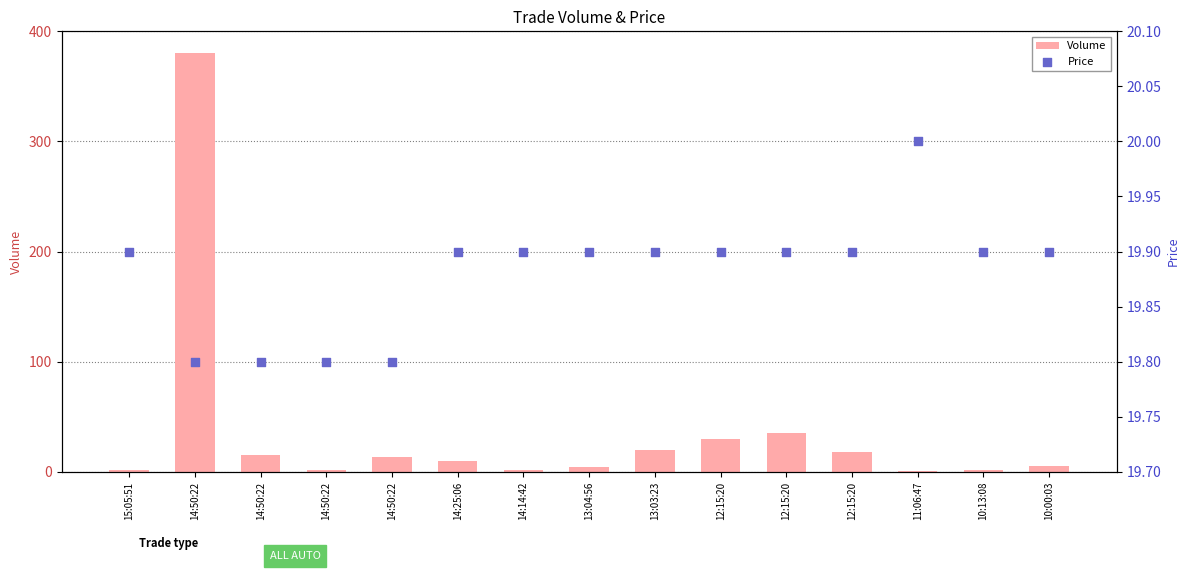

At which category is the sum across all series the highest?

14:50:22